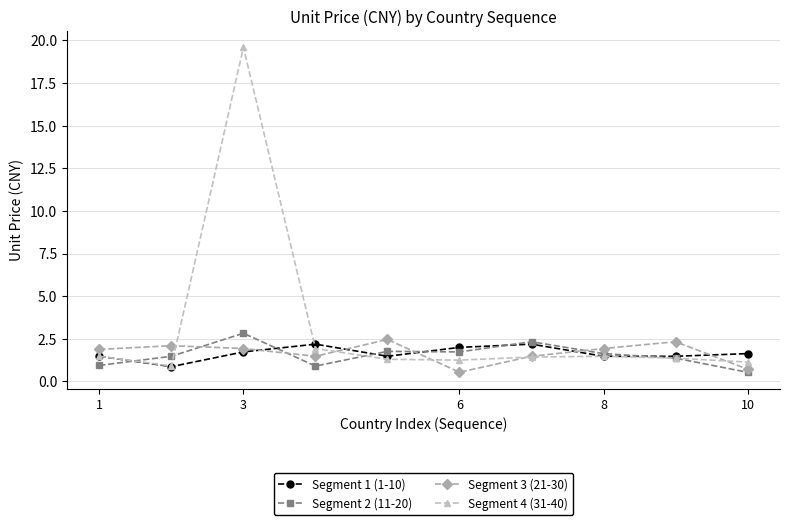

What is the smallest value displayed?

0.5